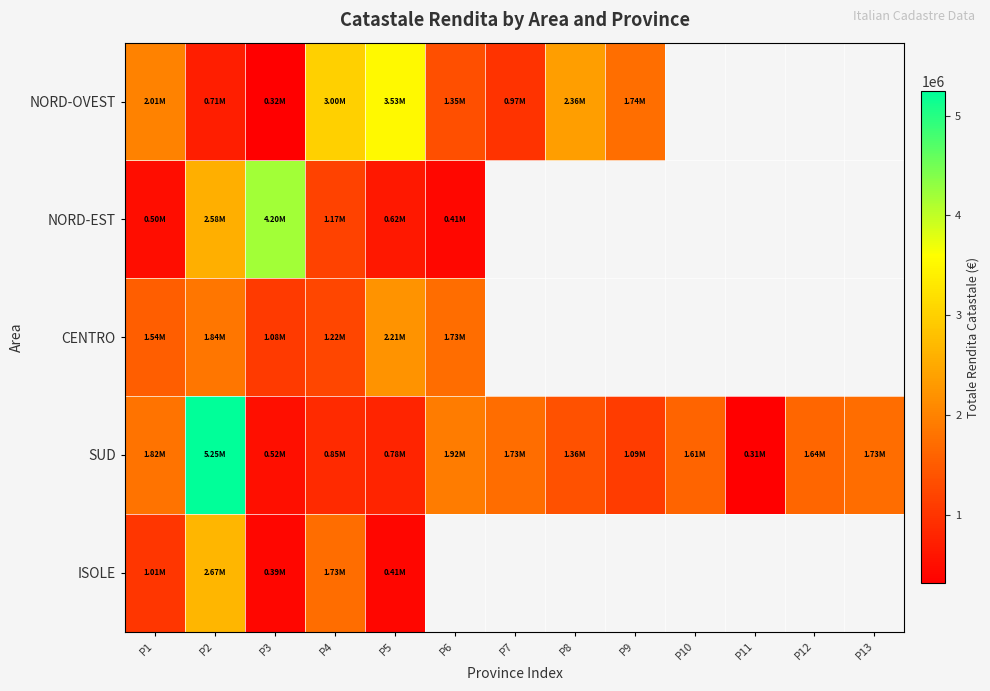

Count the number of data series in this chart.

5